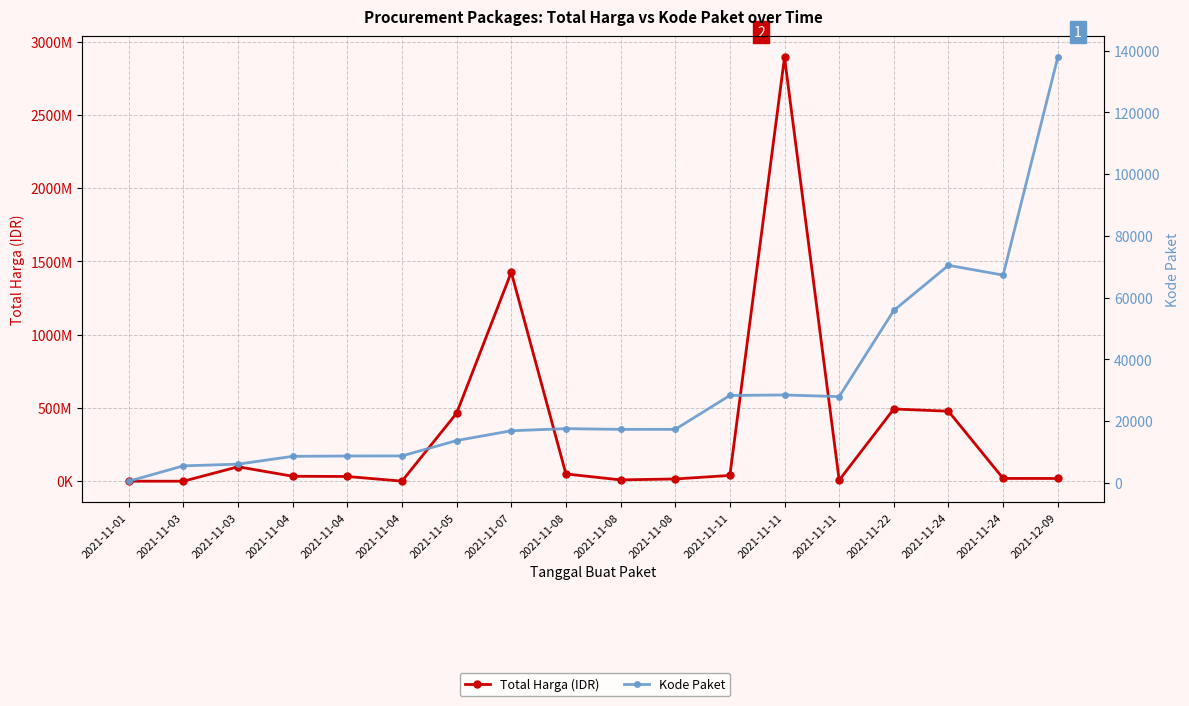

Which series has the largest total across all categories?

Total Harga (IDR)